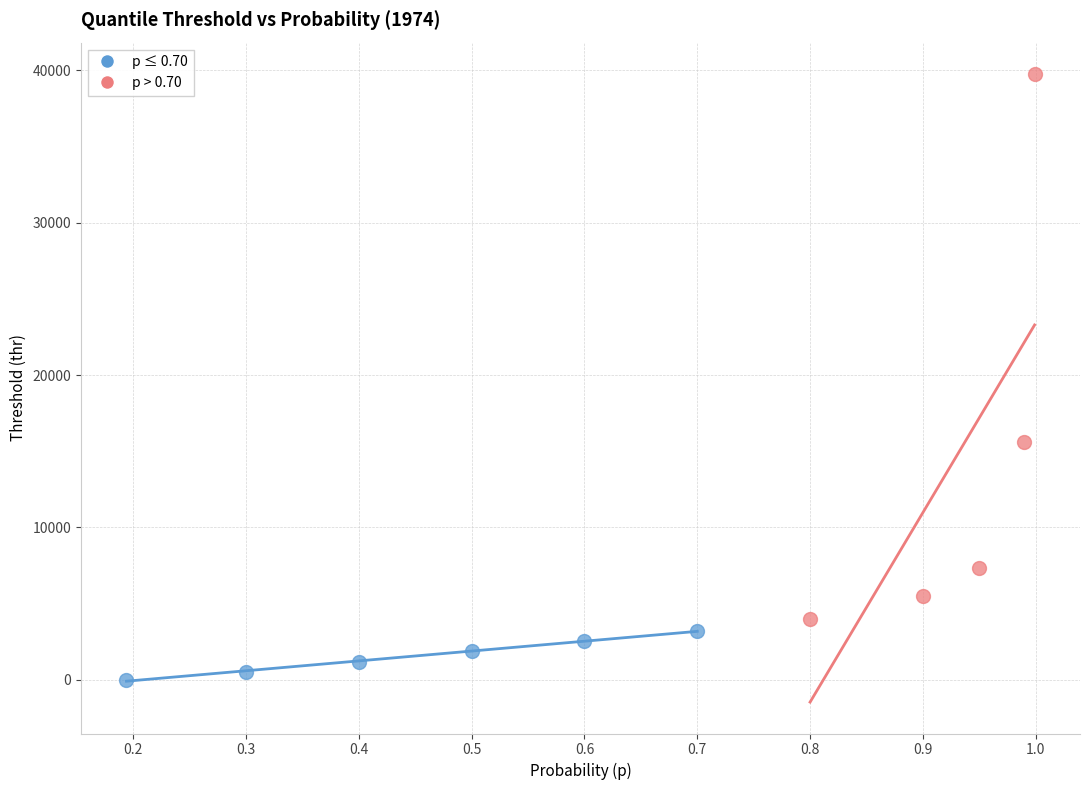

Which series contains the lowest Y value?

p ≤ 0.70